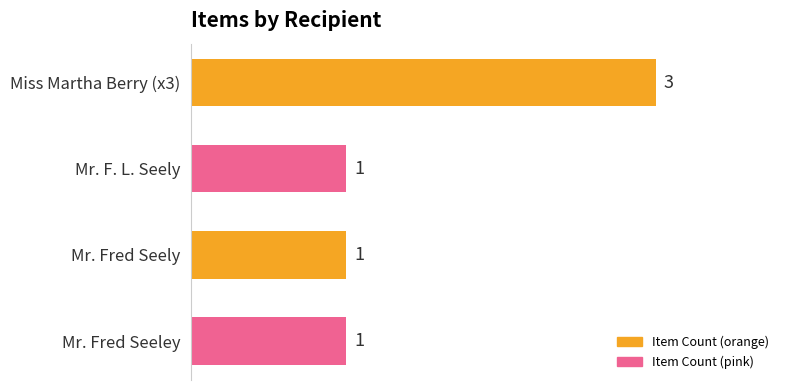

The value at Mr. Fred Seeley is 2. True or false?

False